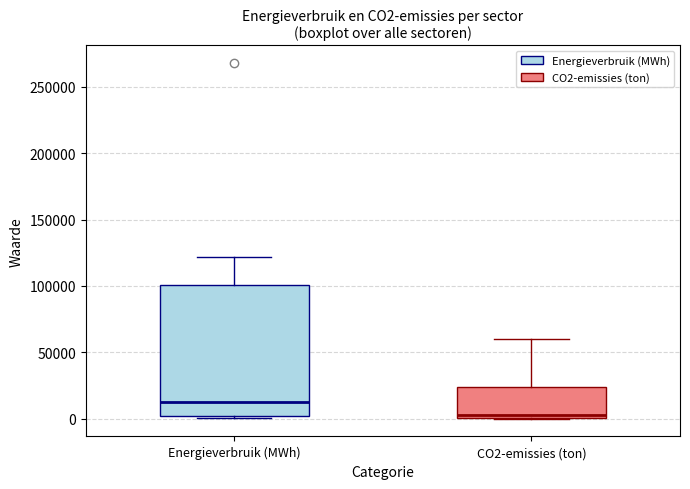

Reading left to right, read every box against the y-axis: the position of its median line, the range the box covers, and the ends of its whiskers. The values are not printed on the chart, so give them approximately, as read against the axis.

Energieverbruik (MWh): median 15000, box 0 to 100000, whiskers 0 to 120000
CO2-emissies (ton): median 5000, box 0 to 25000, whiskers 0 to 60000